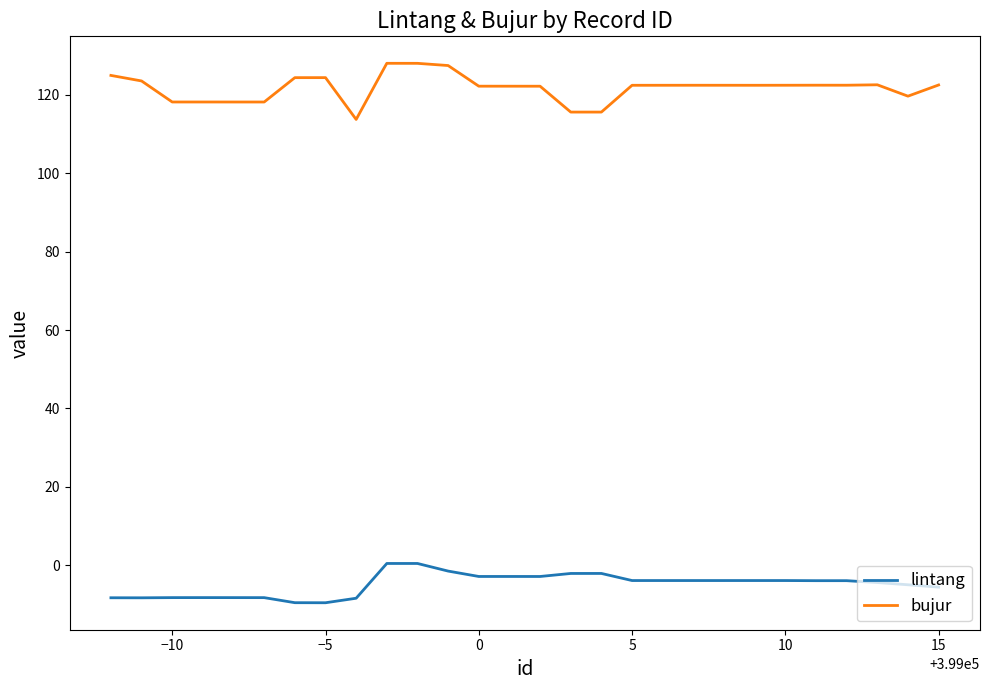

Which series has the largest total across all categories?

bujur